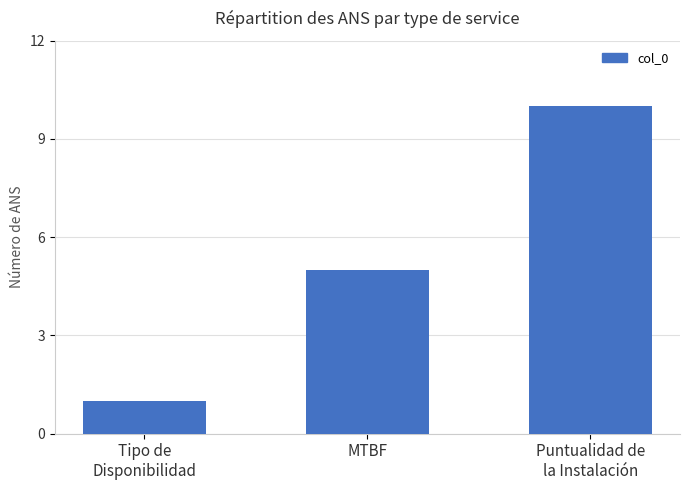

List the labels in order of value, largest first.

Puntualidad de
la Instalación, MTBF, Tipo de
Disponibilidad